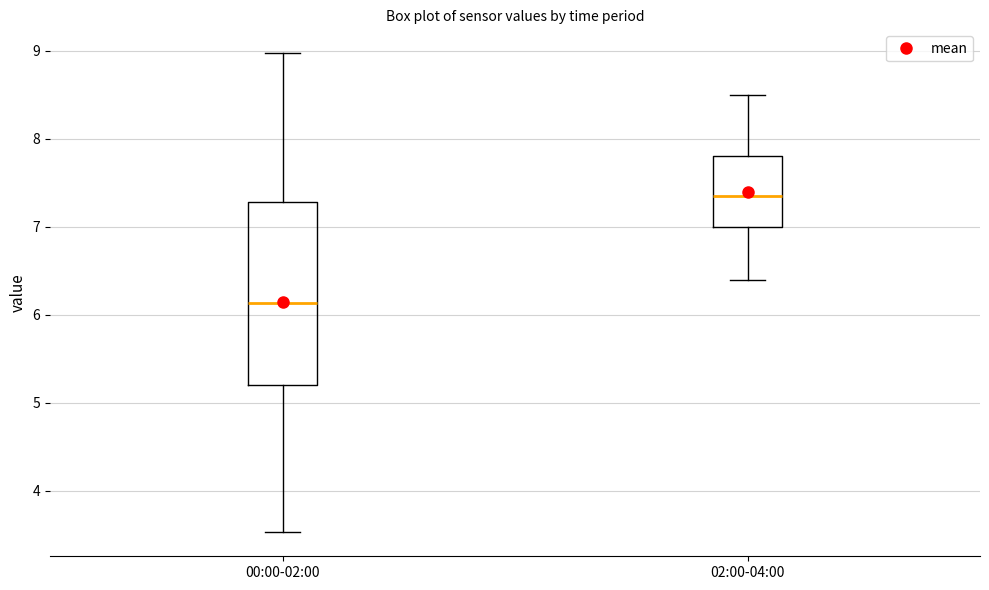

Comparing the boxes themselves (not the whiskers), which one is the tallest?

00:00-02:00